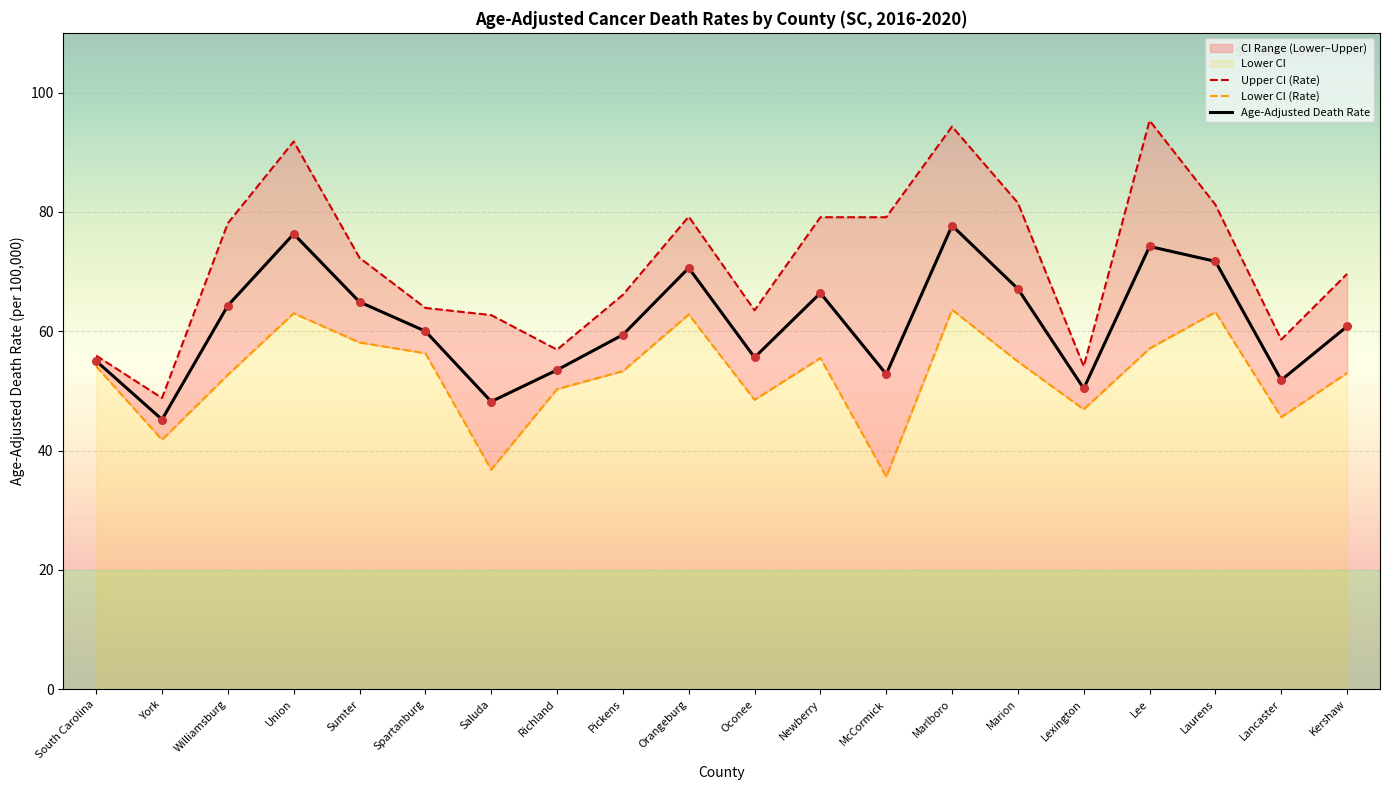

Which series contains the highest Y value?

Upper CI (Rate)